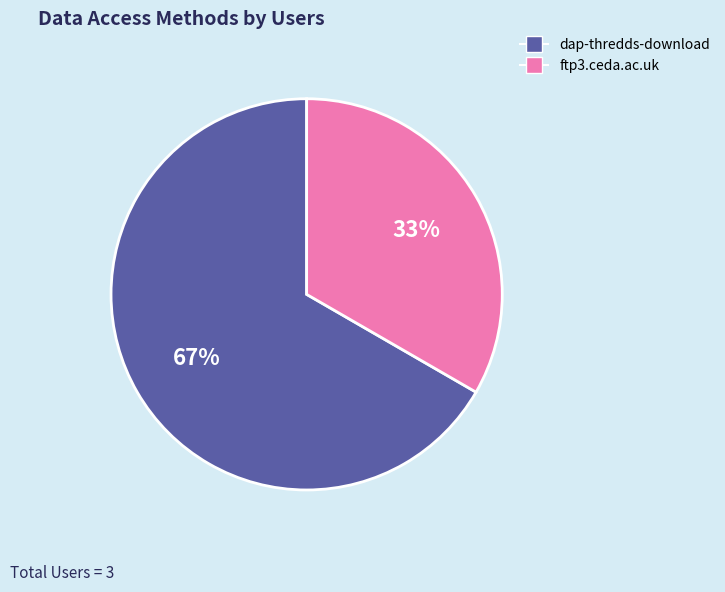

Between ftp3.ceda.ac.uk and dap-thredds-download, which is larger?

dap-thredds-download